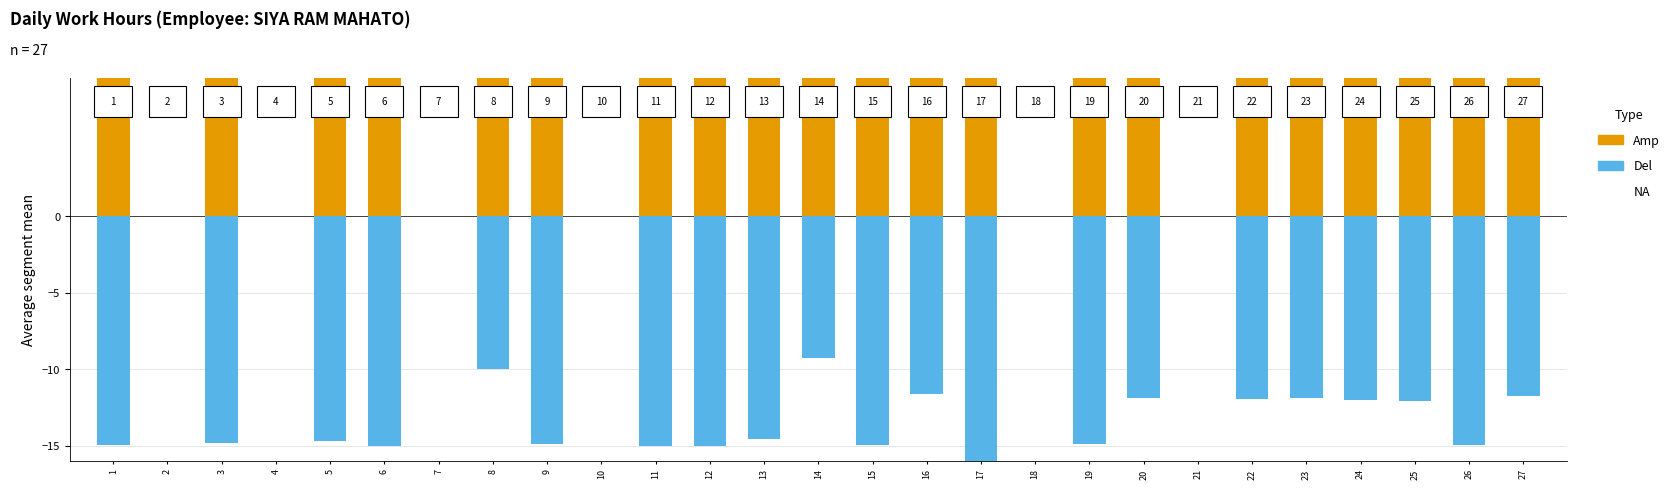

Is it true that Low (hours) equals -8.3 at 18?

False